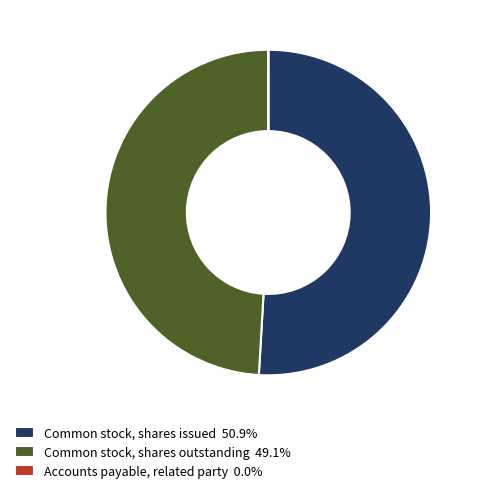

Does Common stock, shares issued 50.9% account for over 50% of the chart?

Yes